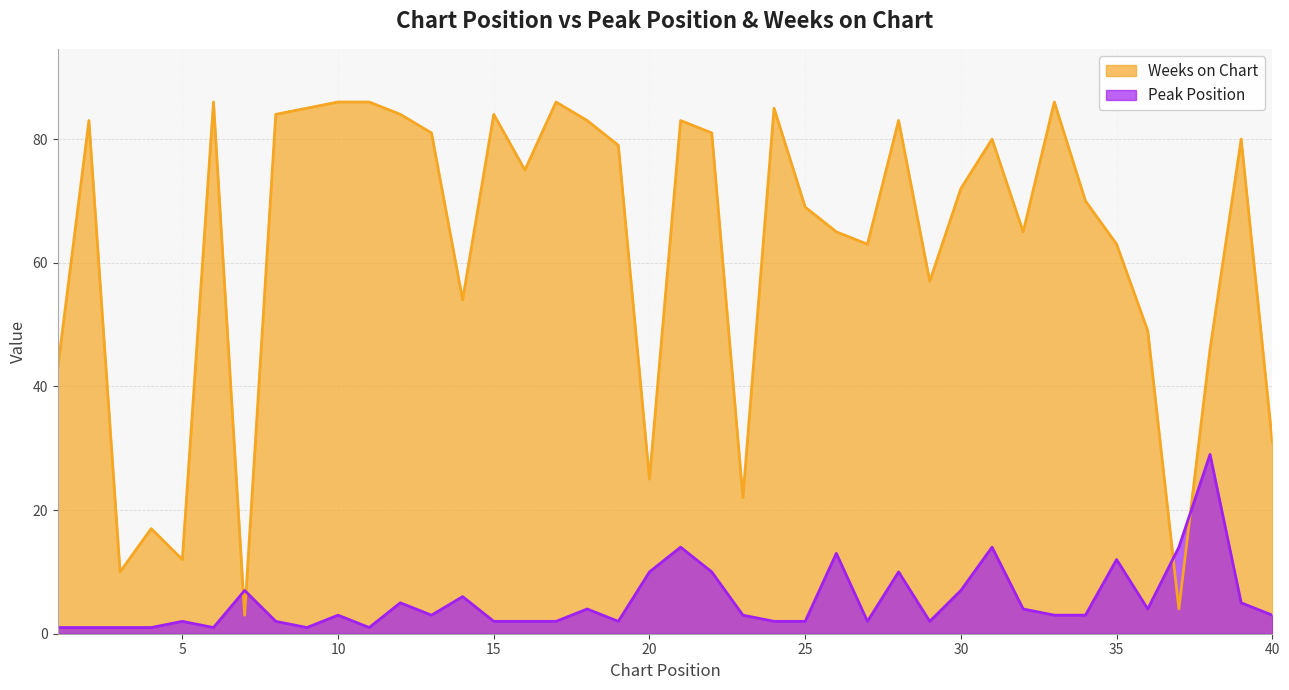

Count the number of data series in this chart.

2